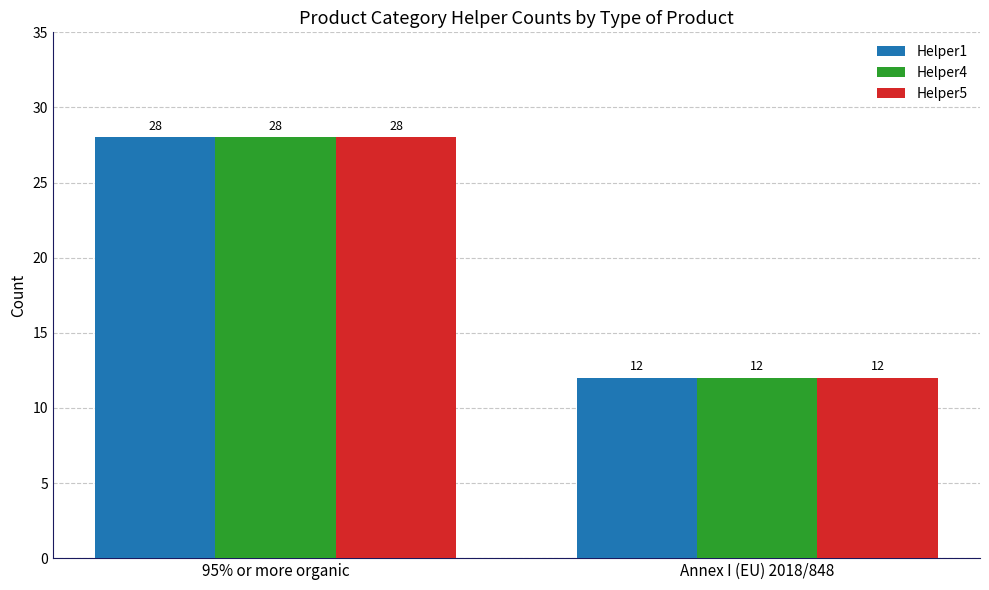

Does the chart contain stacked bars?

No